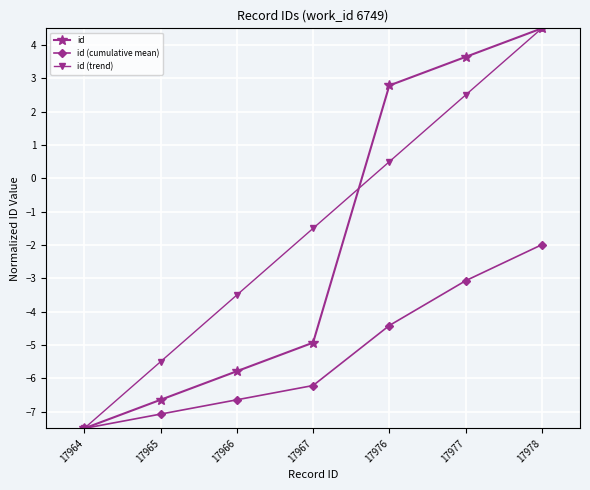

What is the minimum value for id?

-7.5